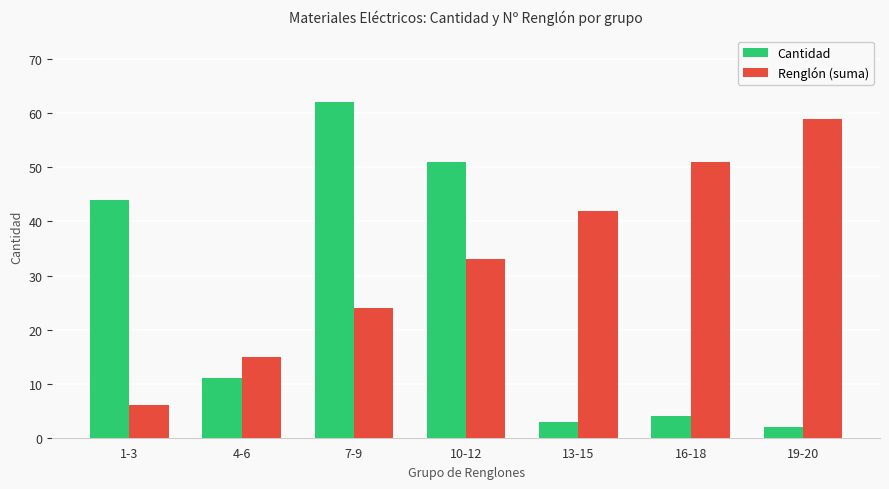

What is the sum of the Cantidad values at 13-15 and 10-12?

54